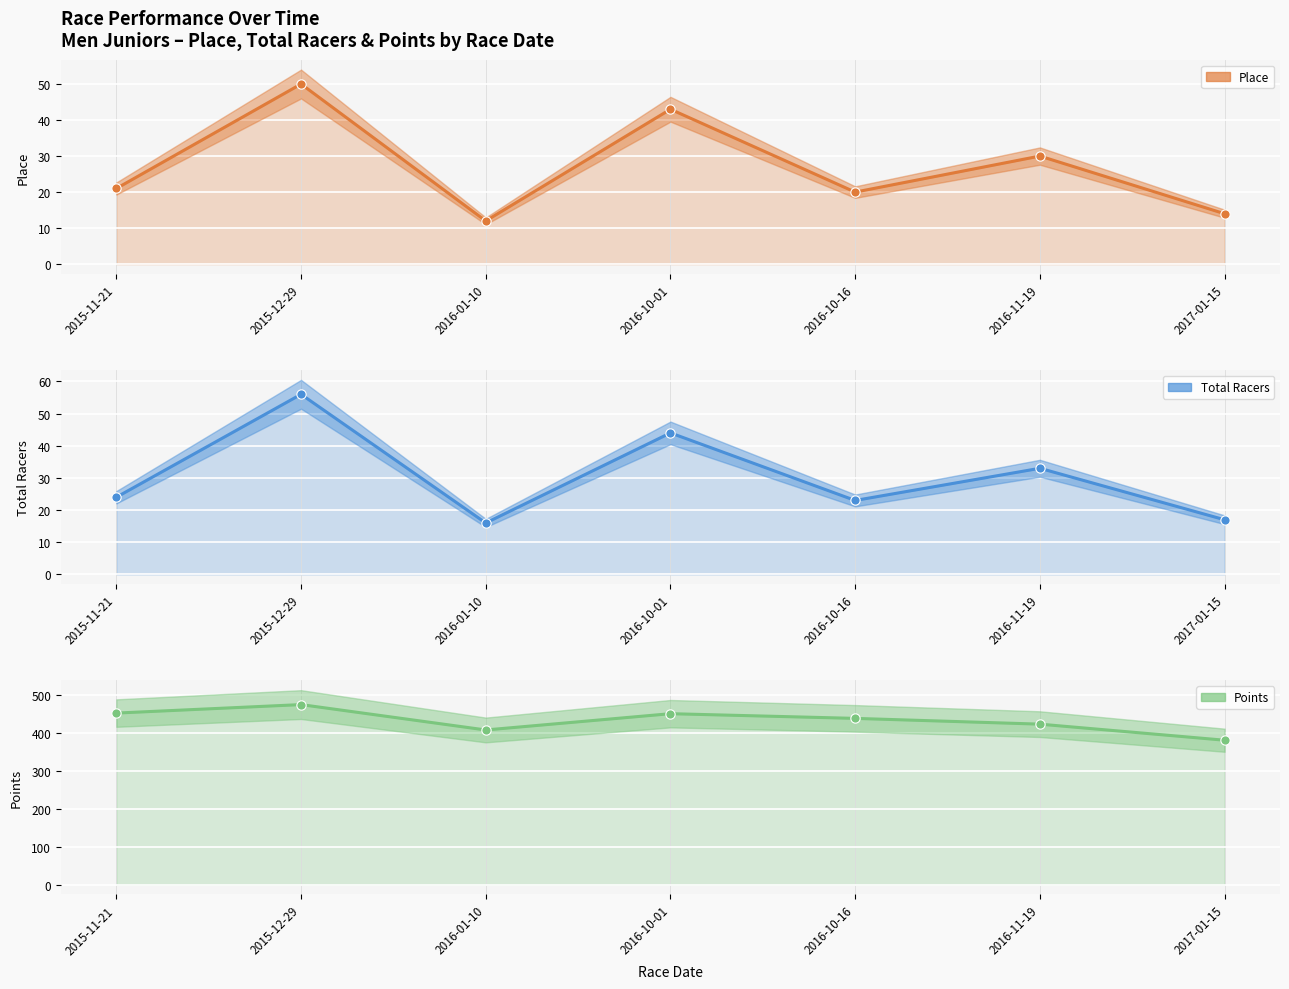

Which series has the largest total across all categories?

Points